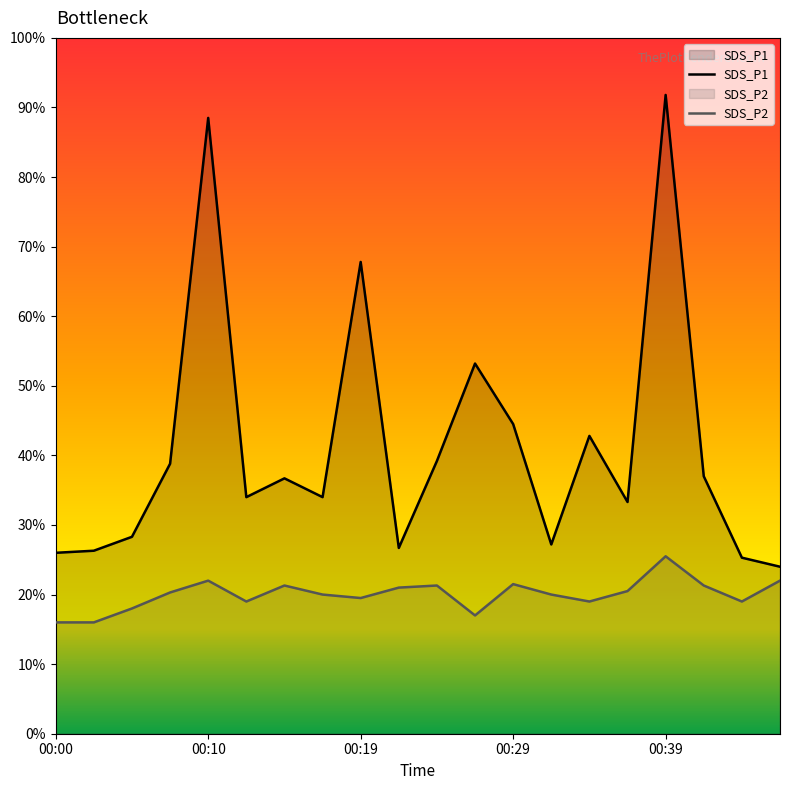

How many data points in SDS_P2 are above 2?

10